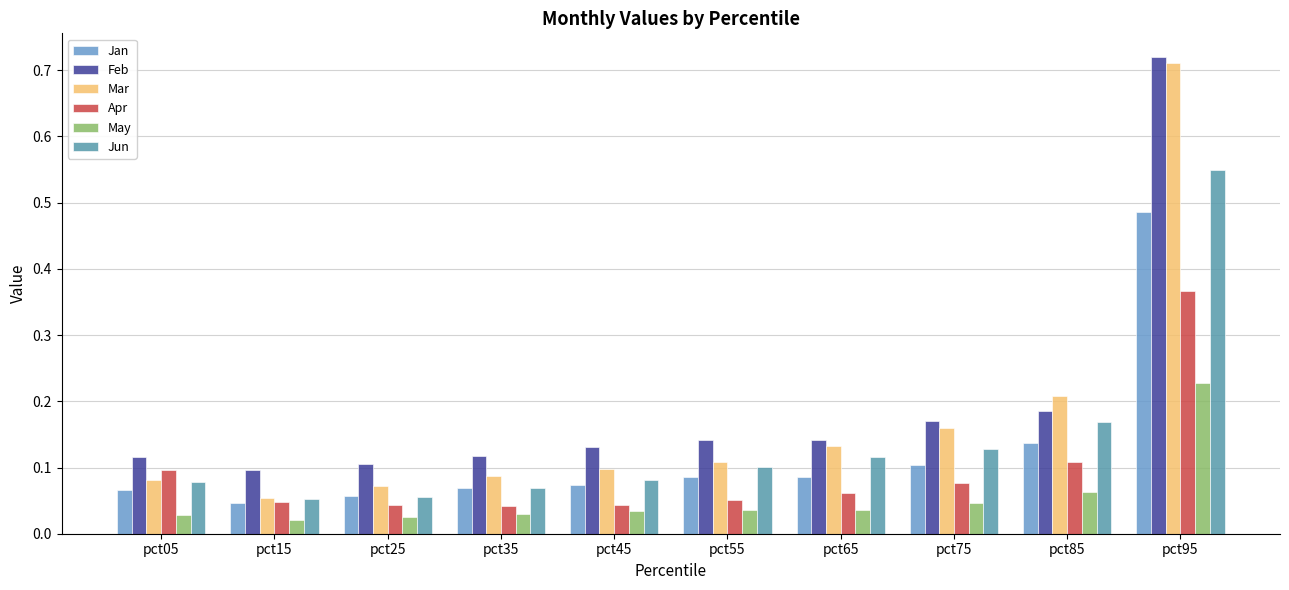

Reading left to right, list all the values displayed in this chart.

Jan: pct05=0.1	pct15=0.0	pct25=0.1	pct35=0.1	pct45=0.1	pct55=0.1	pct65=0.1	pct75=0.1	pct85=0.1	pct95=0.5
Feb: pct05=0.1	pct15=0.1	pct25=0.1	pct35=0.1	pct45=0.1	pct55=0.1	pct65=0.1	pct75=0.2	pct85=0.2	pct95=0.7
Mar: pct05=0.1	pct15=0.1	pct25=0.1	pct35=0.1	pct45=0.1	pct55=0.1	pct65=0.1	pct75=0.2	pct85=0.2	pct95=0.7
Apr: pct05=0.1	pct15=0.0	pct25=0.0	pct35=0.0	pct45=0.0	pct55=0.1	pct65=0.1	pct75=0.1	pct85=0.1	pct95=0.4
May: pct05=0.0	pct15=0.0	pct25=0.0	pct35=0.0	pct45=0.0	pct55=0.0	pct65=0.0	pct75=0.0	pct85=0.1	pct95=0.2
Jun: pct05=0.1	pct15=0.1	pct25=0.1	pct35=0.1	pct45=0.1	pct55=0.1	pct65=0.1	pct75=0.1	pct85=0.2	pct95=0.5